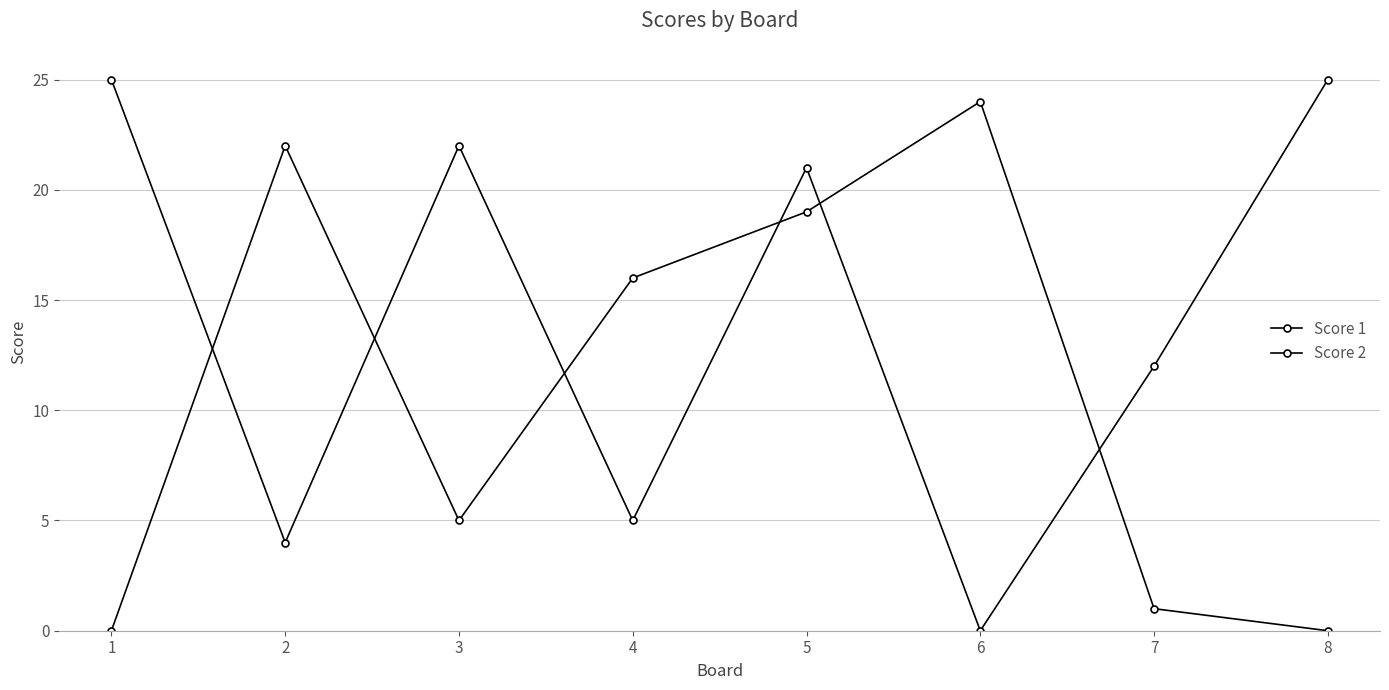

Reading right to left, extract all data points from this chart.

Score 1: 8=25	7=12	6=0	5=21	4=5	3=22	2=4	1=25
Score 2: 8=0	7=1	6=24	5=19	4=16	3=5	2=22	1=0